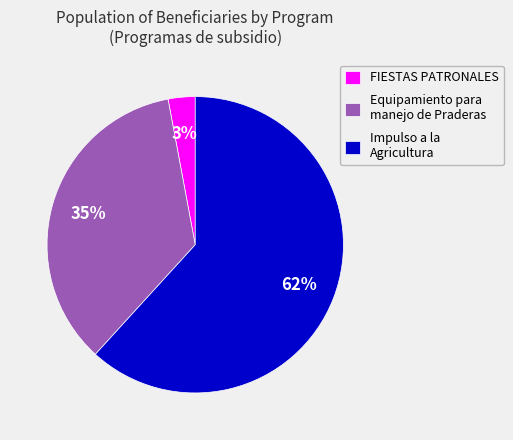

True or false: Impulso a la Agricultura accounts for 62% of the total.

True